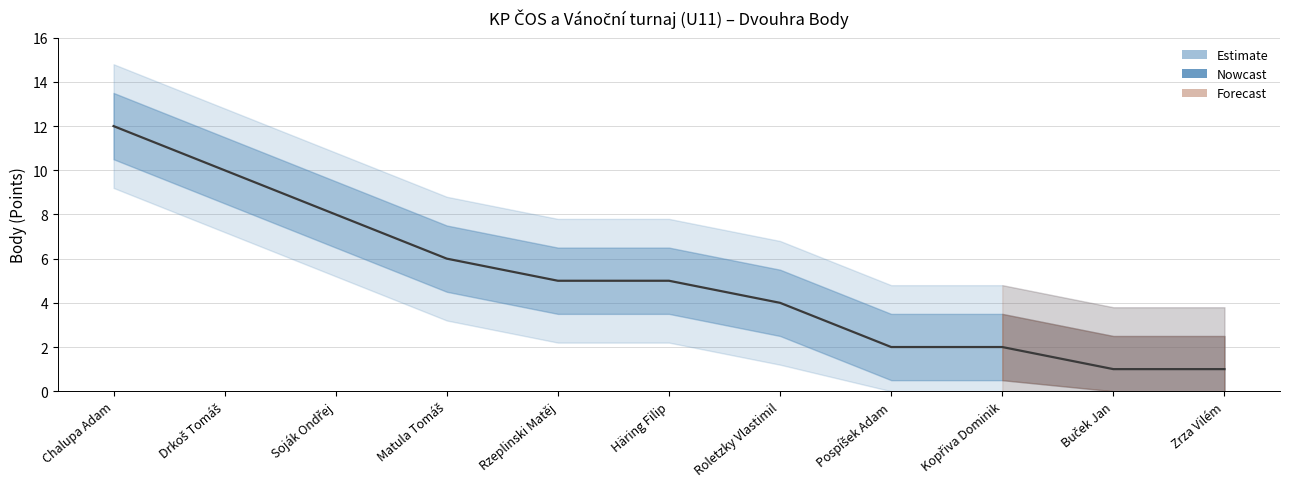

How many lines are shown in the chart?

1